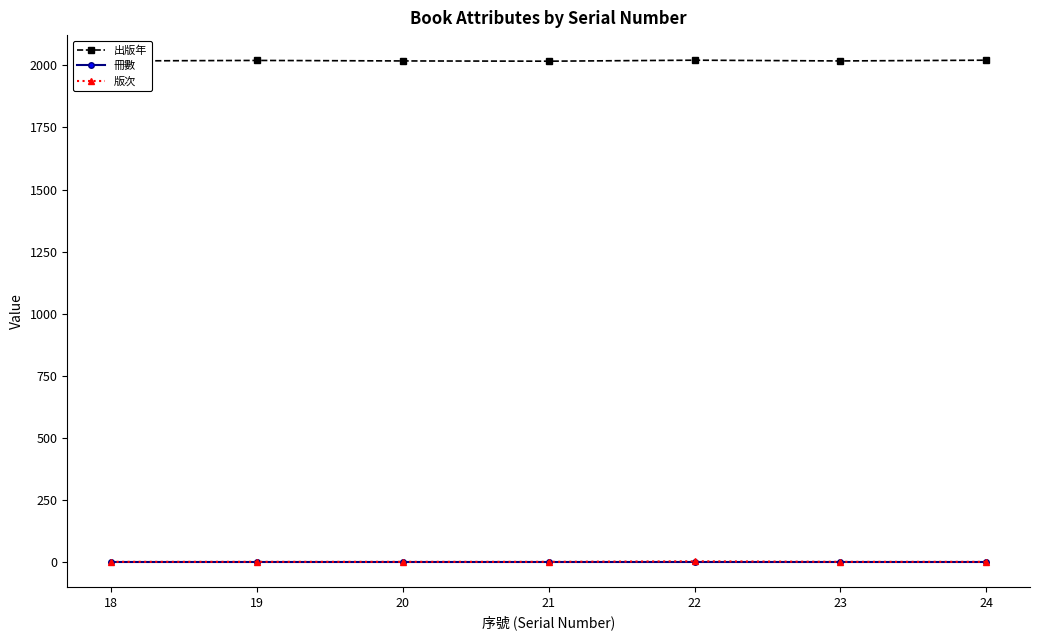

Which series has the widest spread of values?

出版年